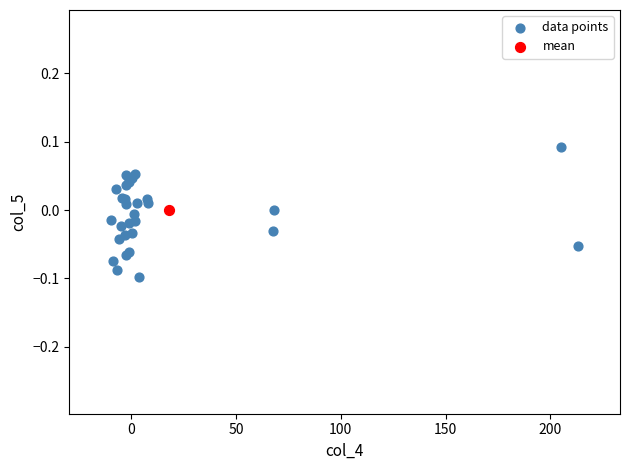

What are all the series names shown in the legend?

data points, mean